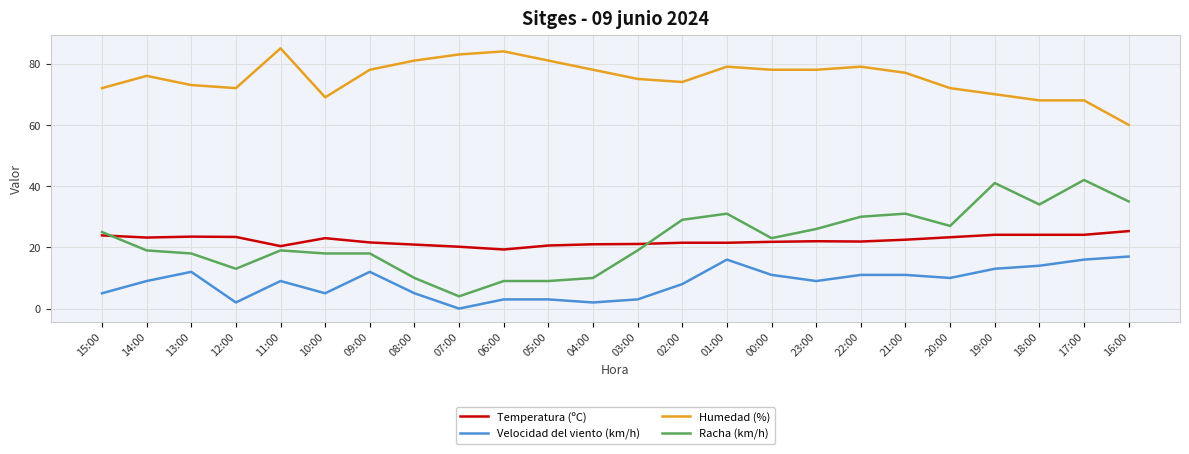

What is the sum of all Temperatura (ºC) values?

534.2